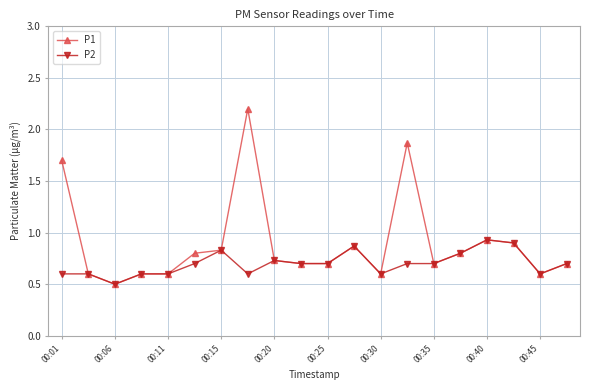

How many P2 values are between 0 and 1?

20